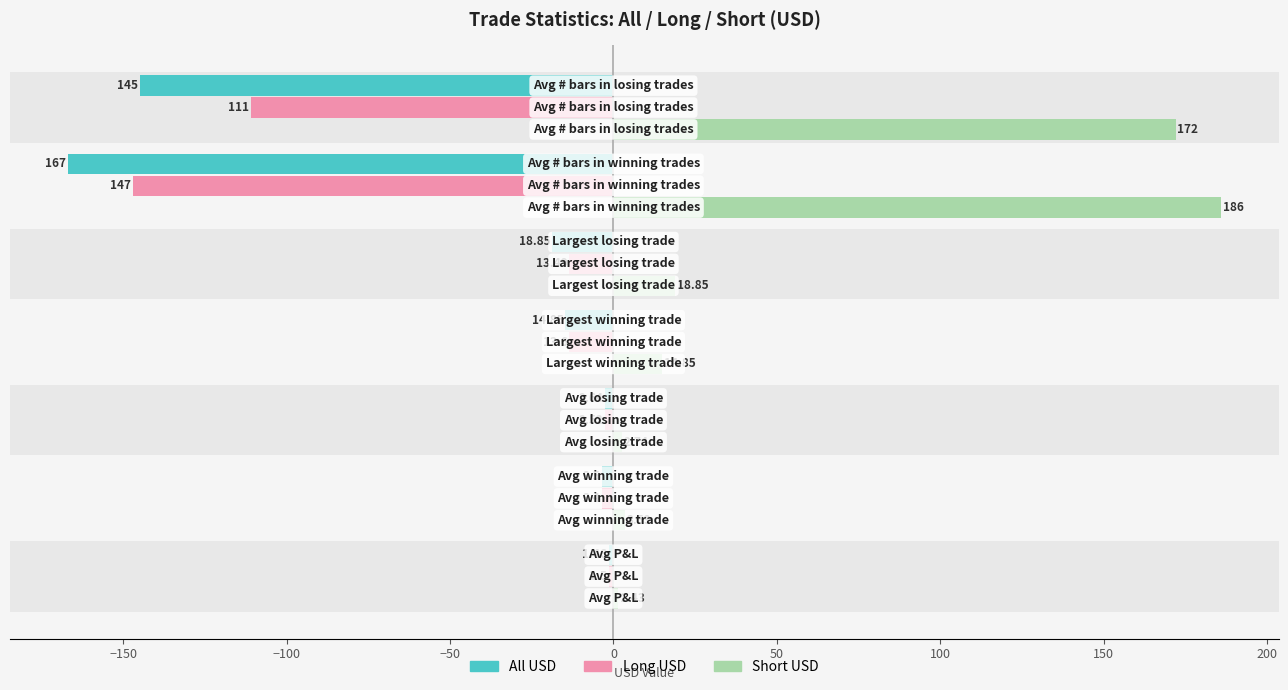

What are all the series names shown in the legend?

All USD, Long USD, Short USD